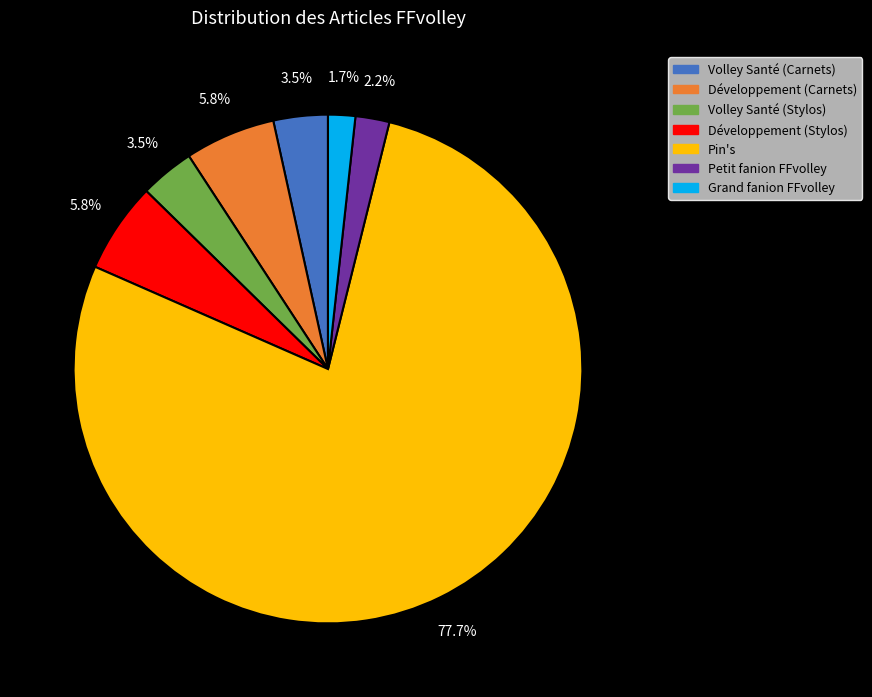

Which category has the biggest portion of the pie?

Pin's